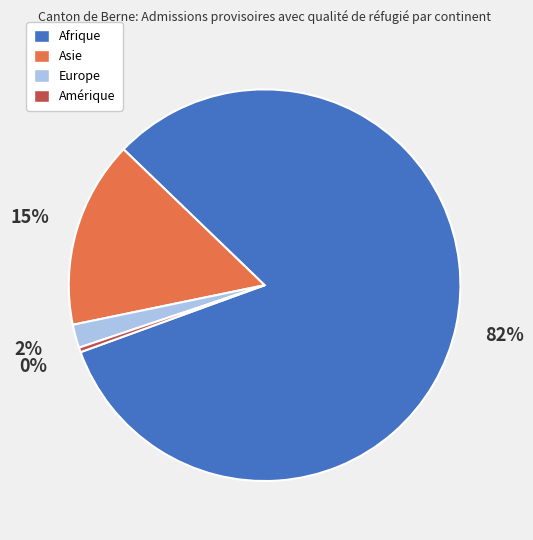

Count the number of slices in the pie.

4